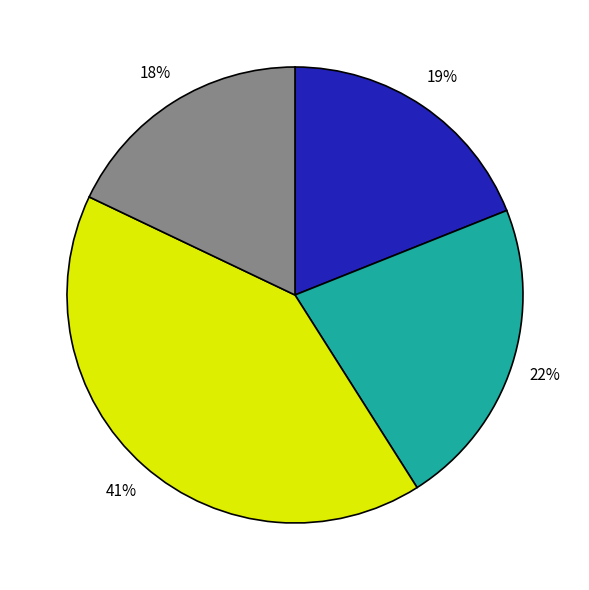

To the nearest percent, what is the difference between the largest and smallest slice percentages?

23%